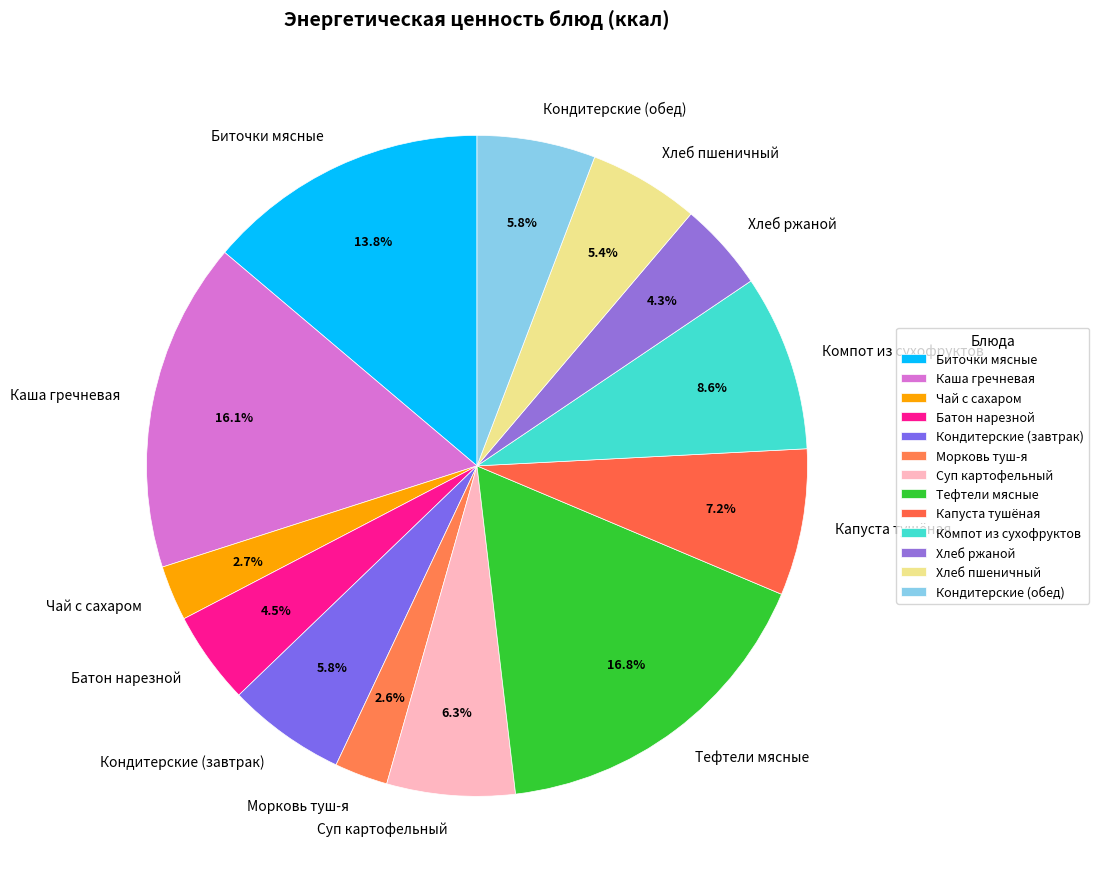

How many slices are in this pie chart?

13